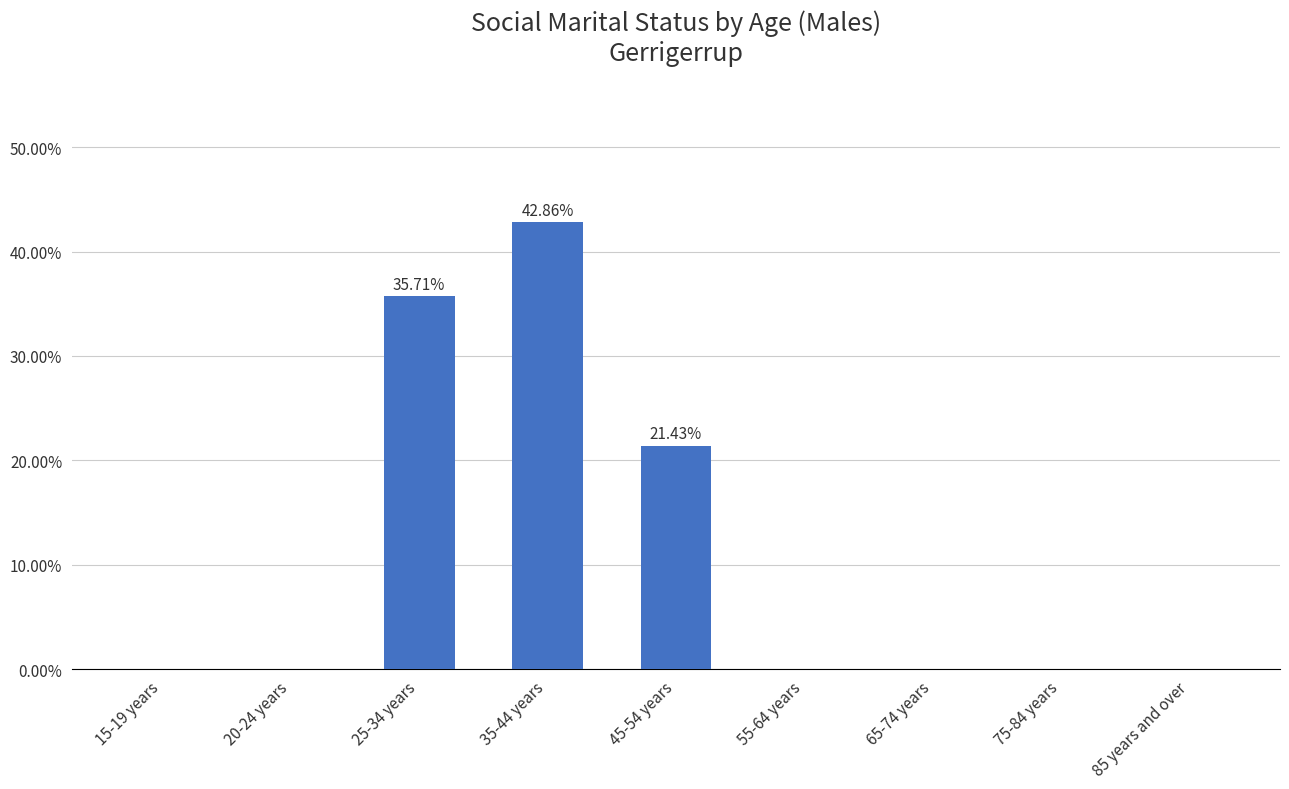

What is the sum of all values?

100.0